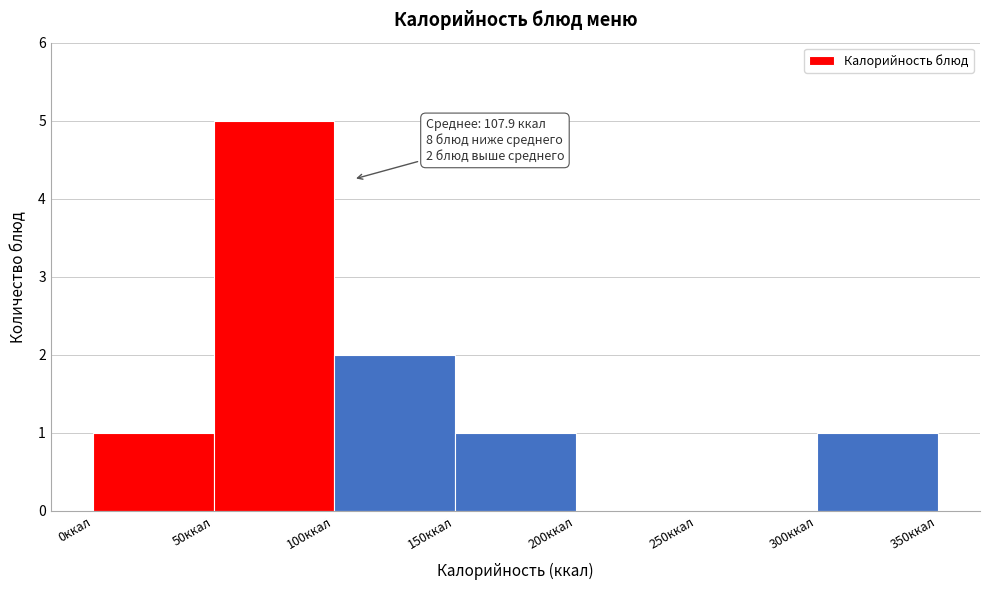

Over which range of the x-axis is the bar tallest?

50 to 100